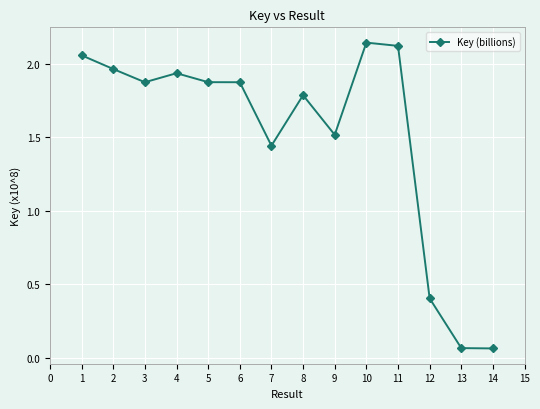

The value at 6 is 1.0. True or false?

False